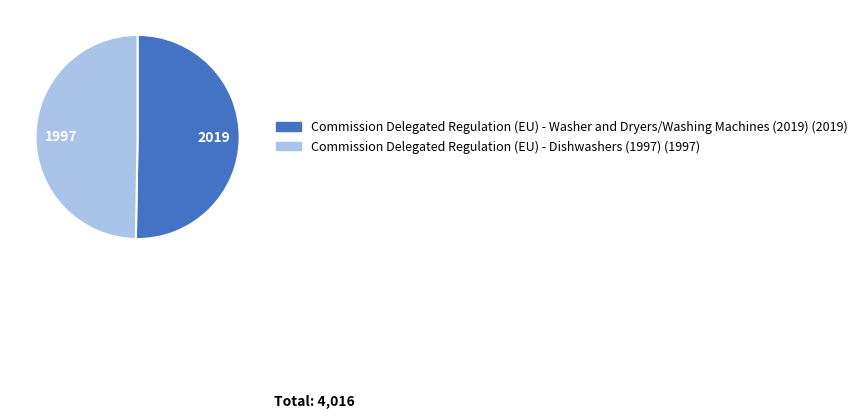

Combined, do Commission Delegated Regulation (EU) - Washer and Dryers/Washing Machines (2019) and Commission Delegated Regulation (EU) - Dishwashers (1997) account for over 50%?

Yes